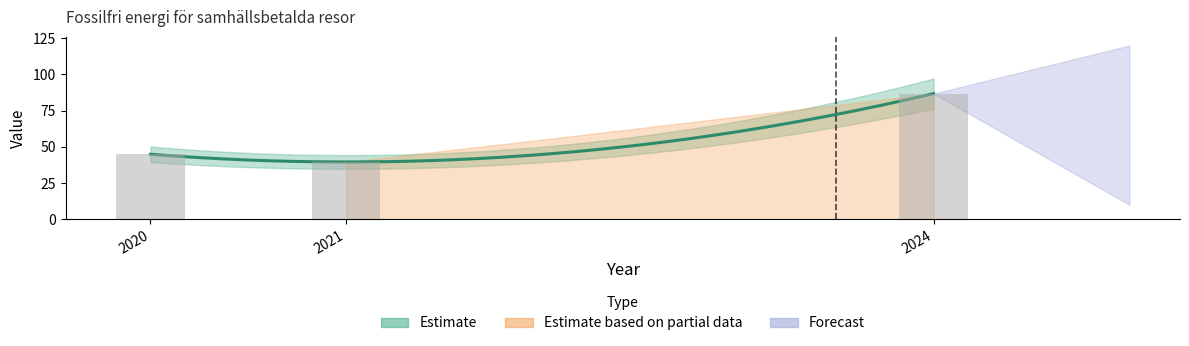

The value at 2024 is 86.8. True or false?

True